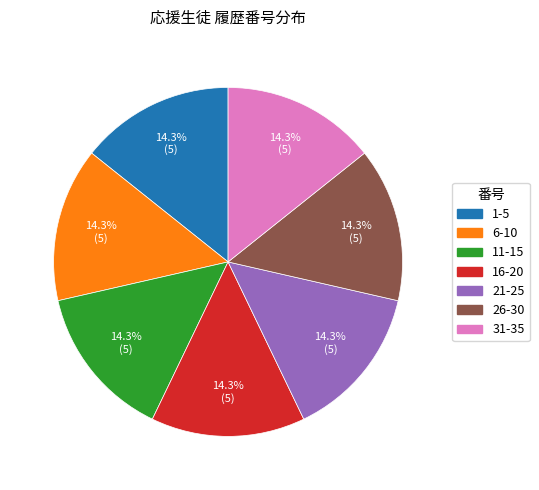

How many slices are in this pie chart?

7